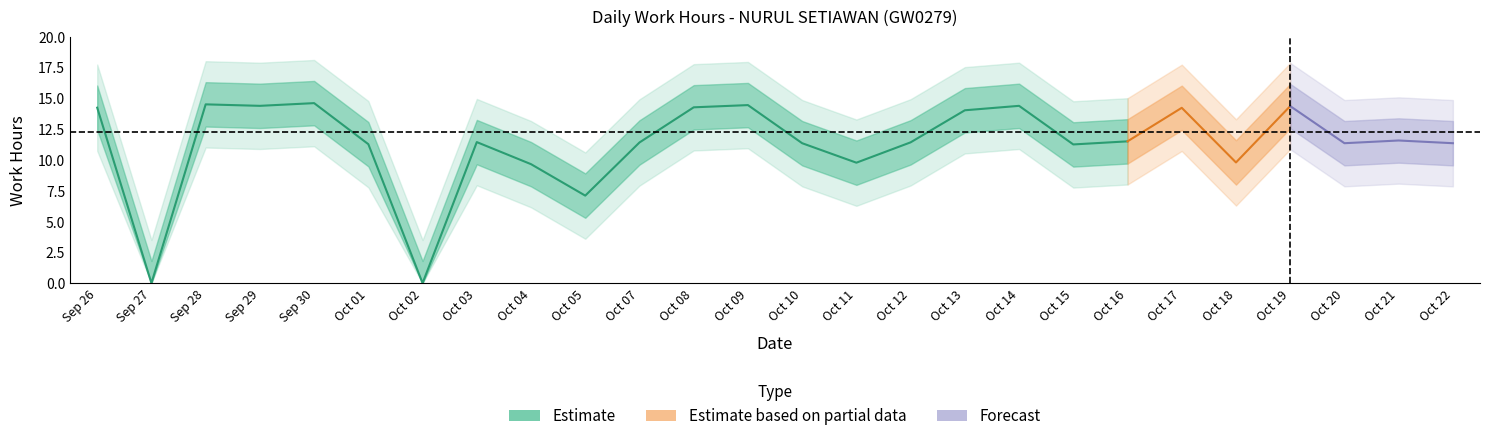

At which category does the data reach its first local peak?

28